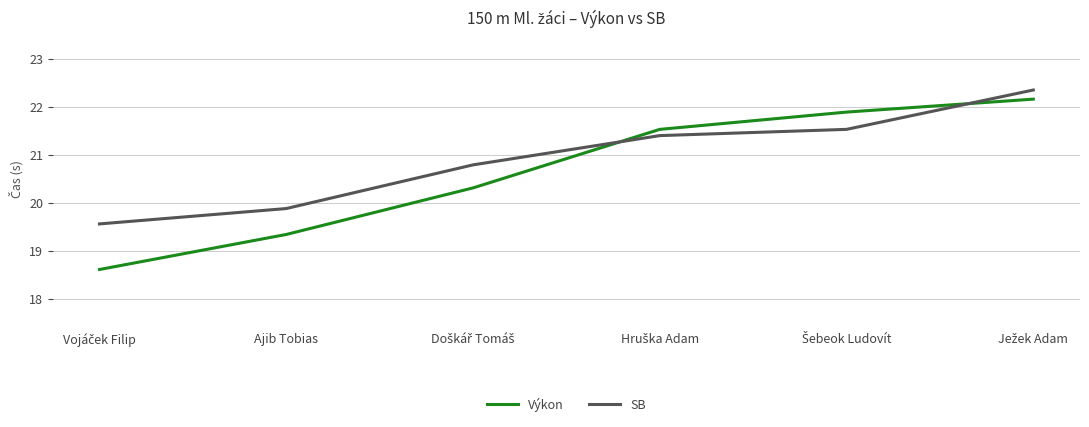

List the series in order of their overall mean, highest first.

SB, Výkon